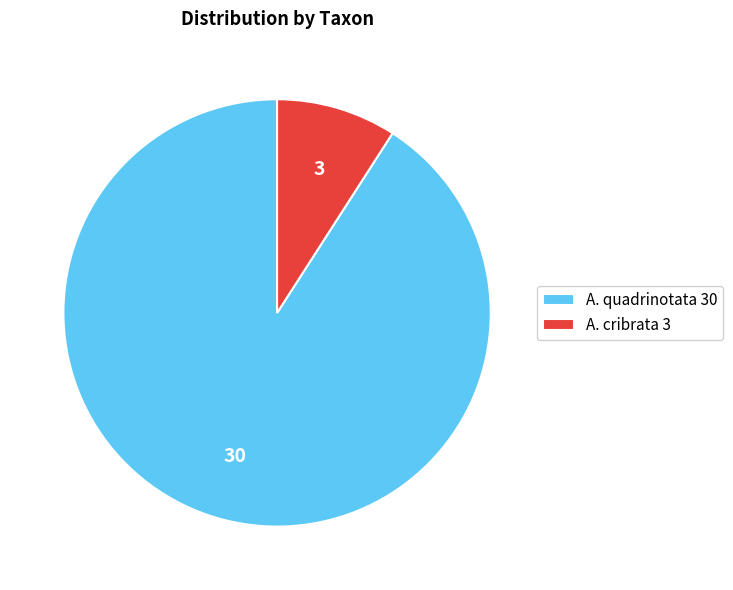

Is there any slice that represents more than half of the pie?

Yes